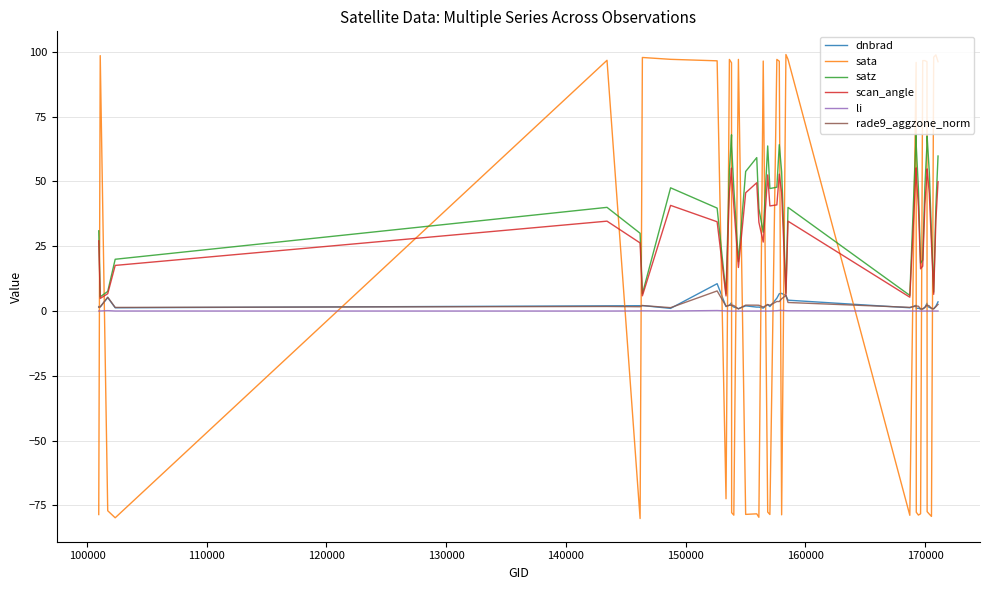

Which series has the largest range (max minus min)?

sata